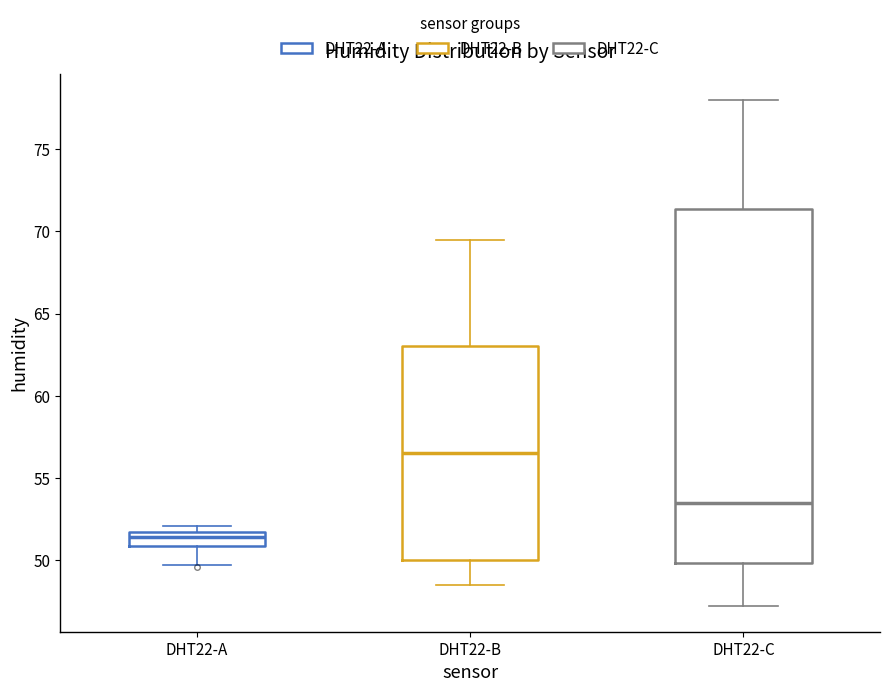

Reading left to right, transcribe this box plot: for each box, give where its median line is, the range the box spans, and where its two whiskers end, as read against the y-axis. The values are not printed on the chart, so give them approximately, as read against the axis.

DHT22-A: median 51.5 (inside the box), box 51.0 to 51.5, whiskers 49.5 to 52.0
DHT22-B: median 56.5, box 50.0 to 63.0, whiskers 48.5 to 69.5
DHT22-C: median 53.5, box 50.0 to 71.5, whiskers 47.0 to 78.0